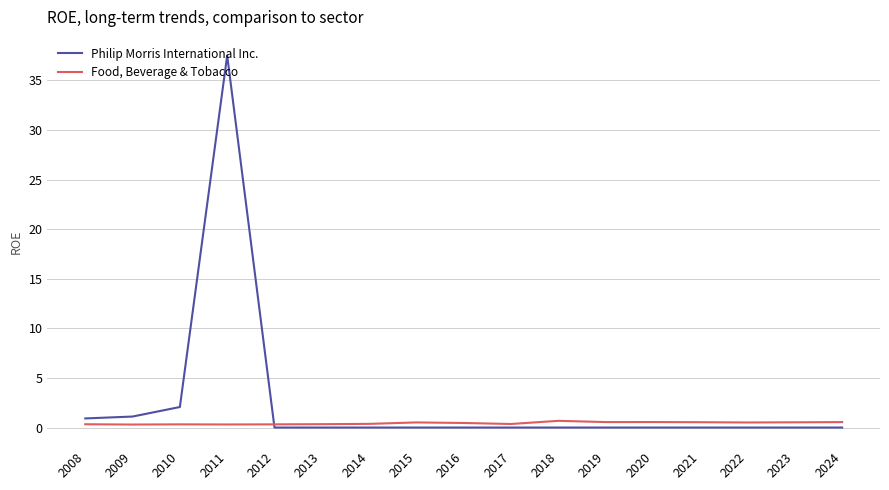

Where is Philip Morris International Inc. nearest to the value 18?

2010